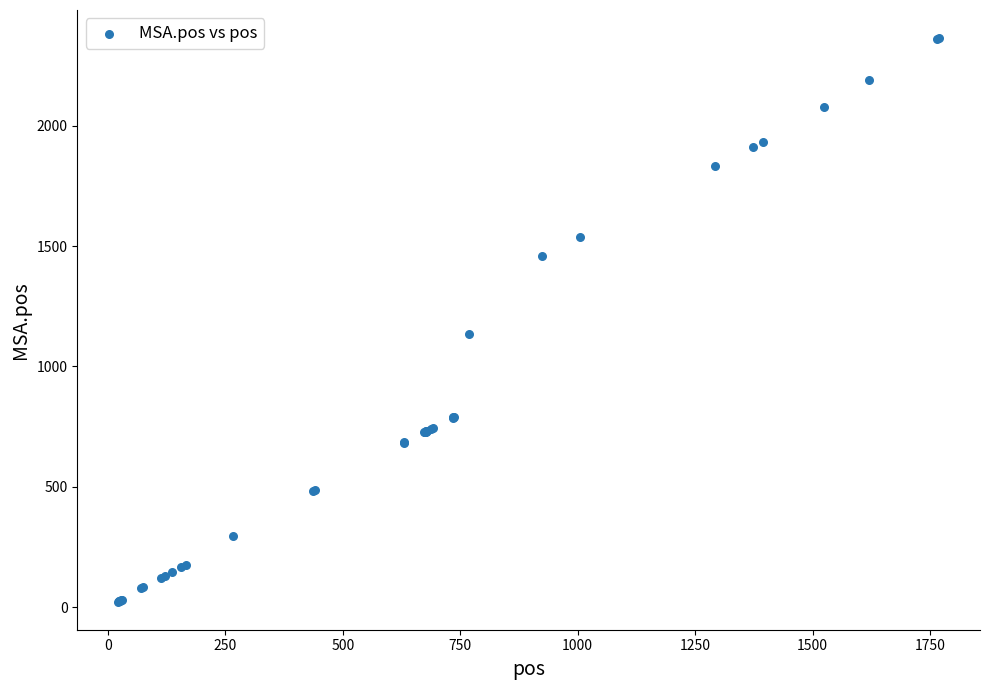

What Y value in the scatter plot is closest to 1193?

1133